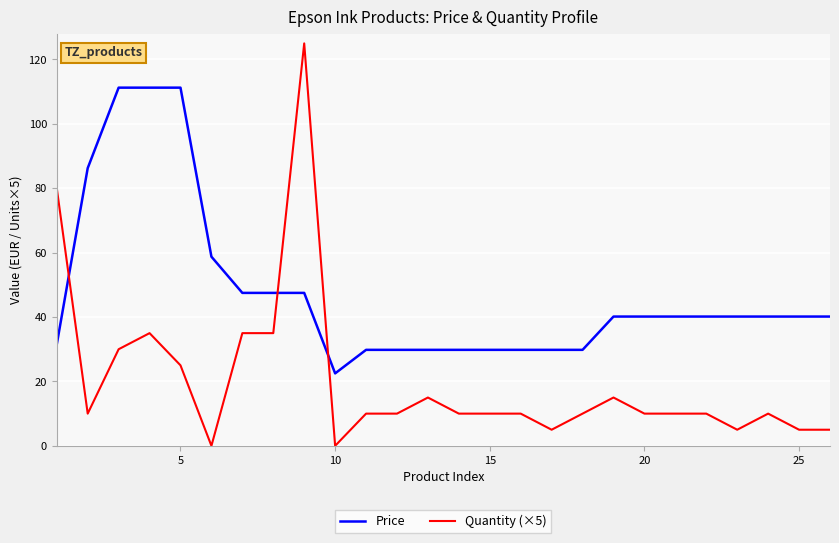

How many times do Quantity (×5) and Price cross each other?

3